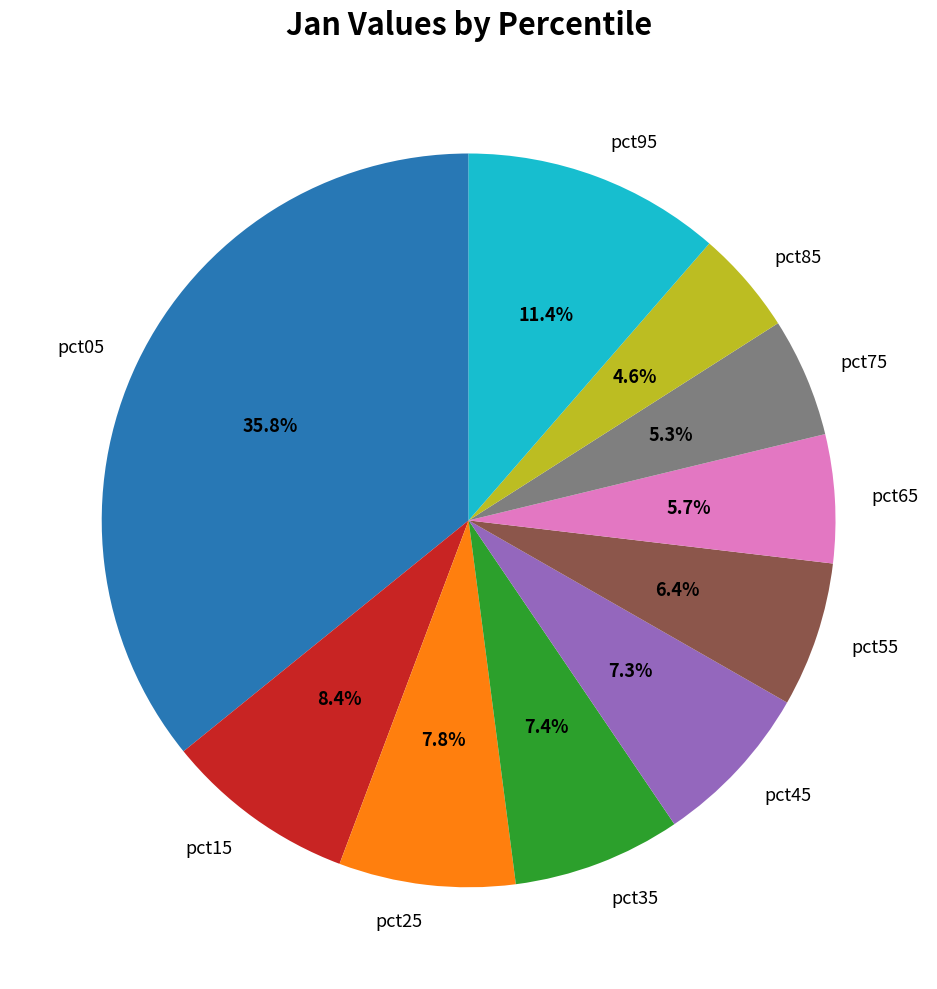

Count the number of slices in the pie.

10